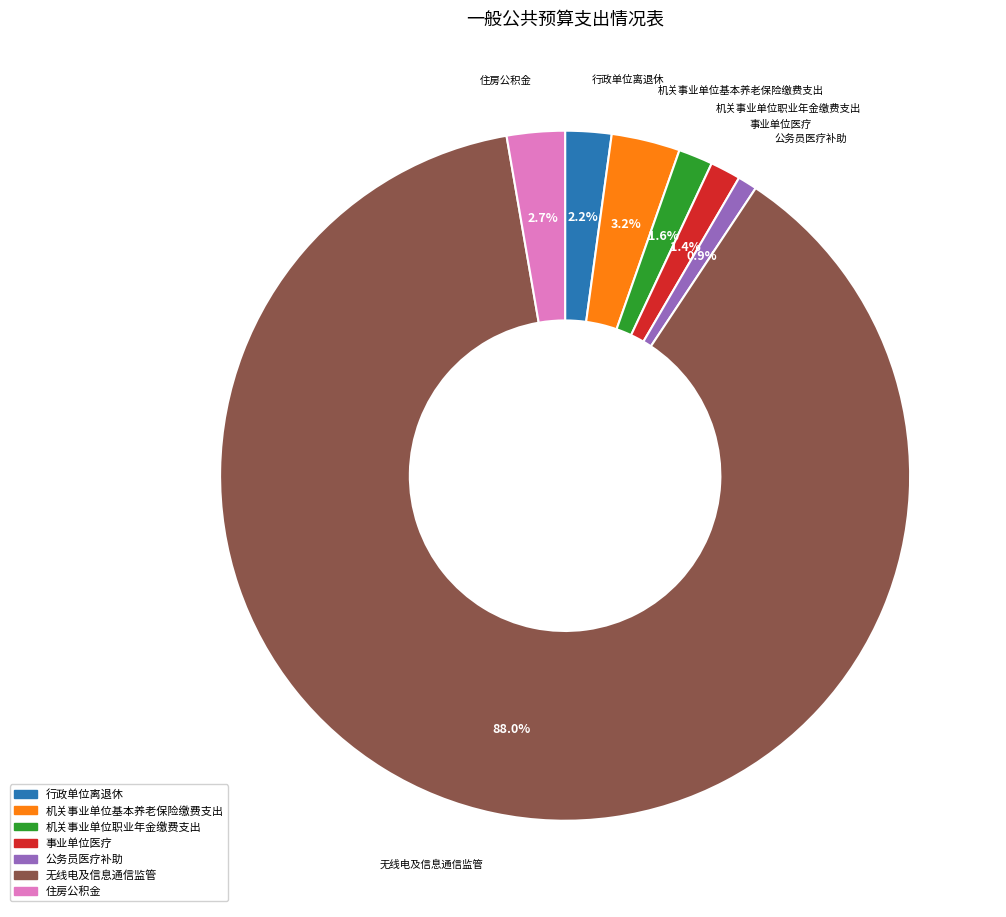

Which slice is the largest?

无线电及信息通信监管